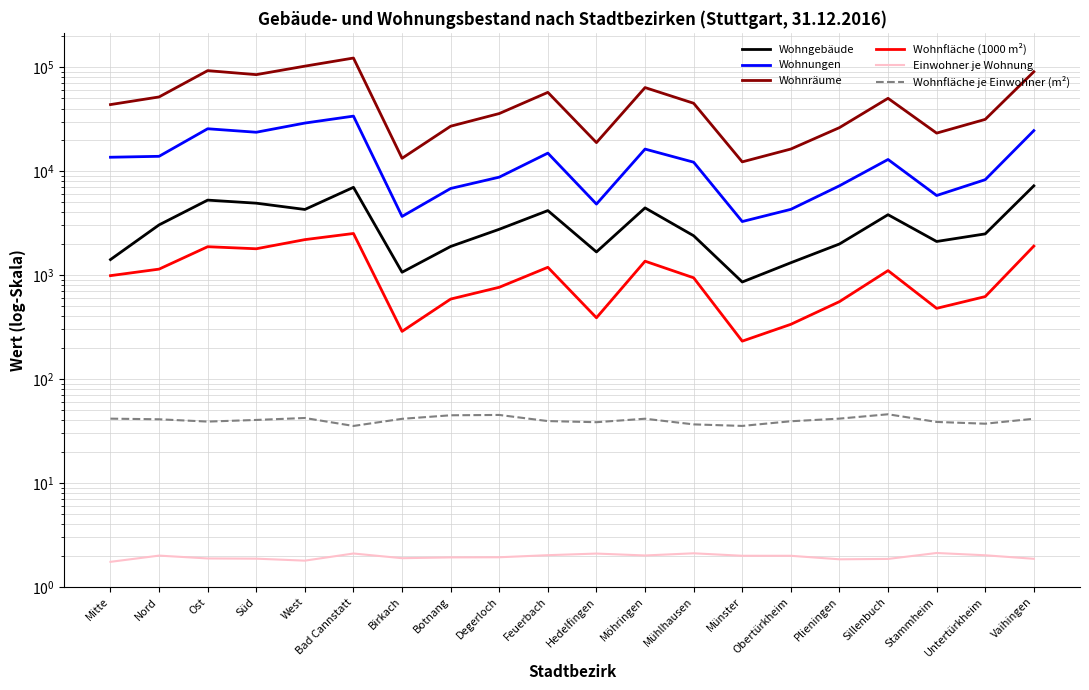

How many distinct data groups are displayed?

6